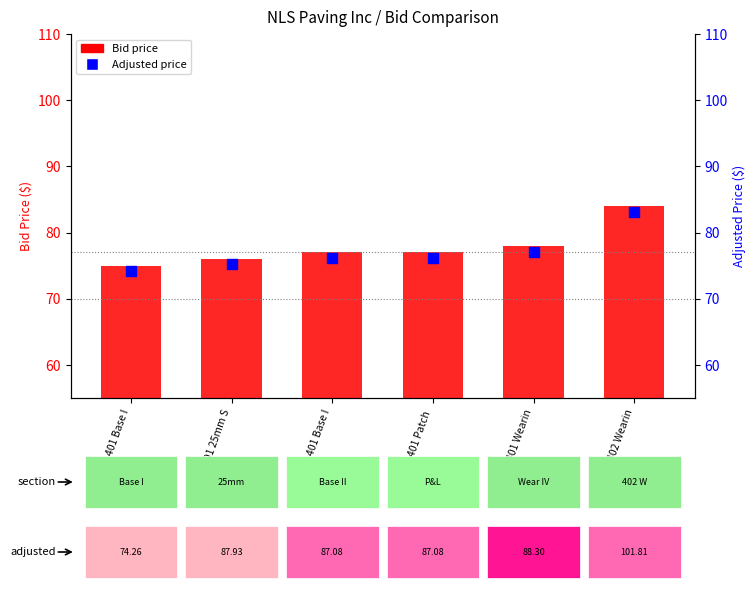

At how many categories does at least one series exceed 75?

5